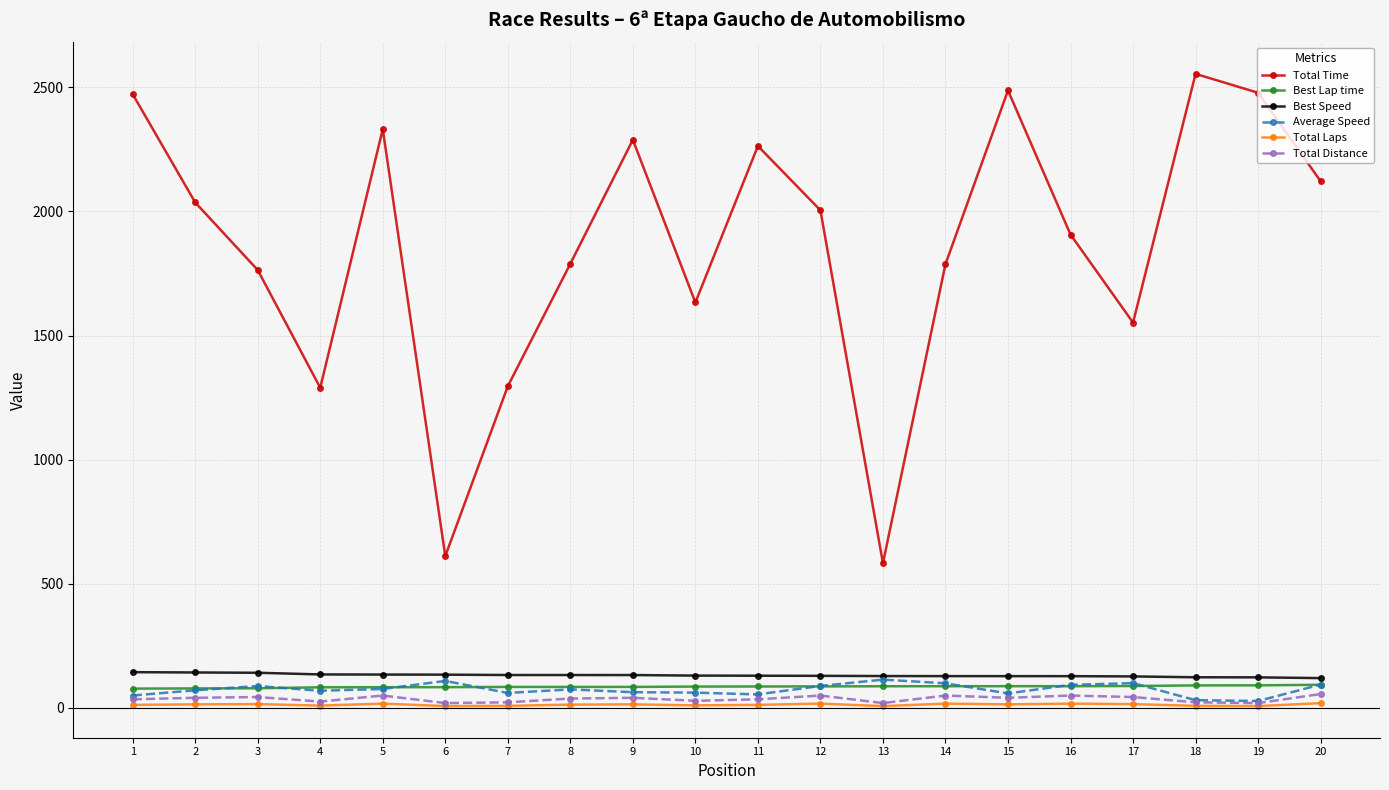

True or false: Average Speed and Total Time intersect in this chart.

False